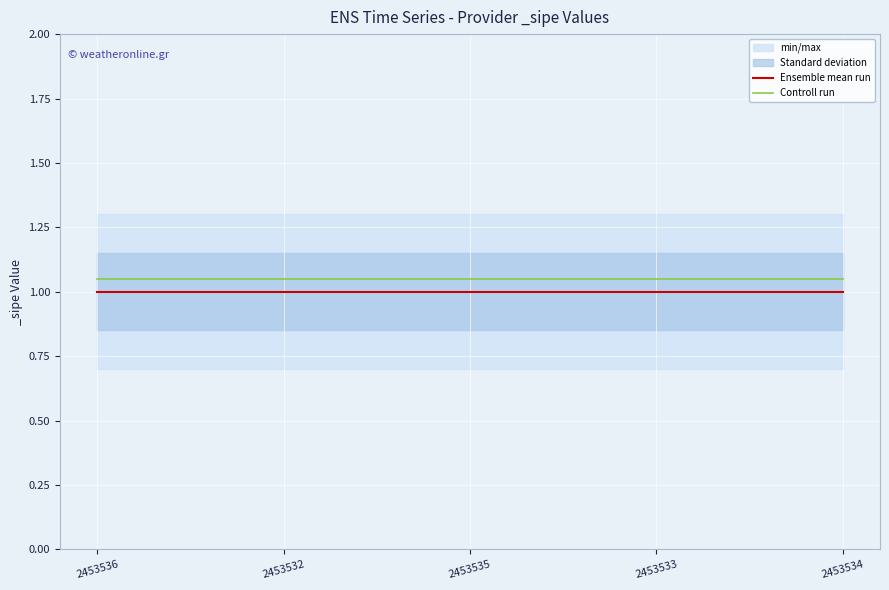

The Controll run series shows 1.7 at 2453536. True or false?

False